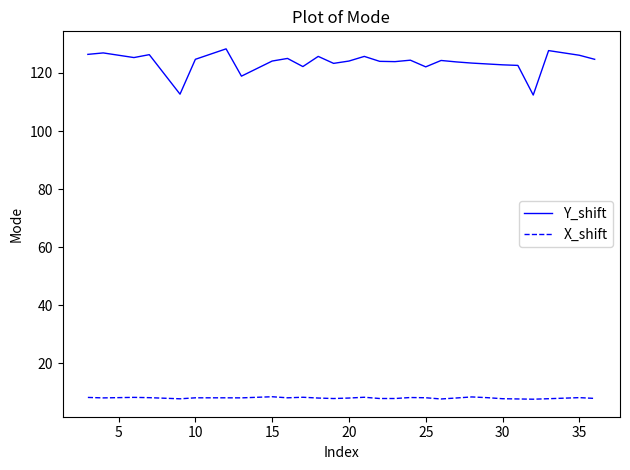

Which series has the largest range (max minus min)?

Y_shift